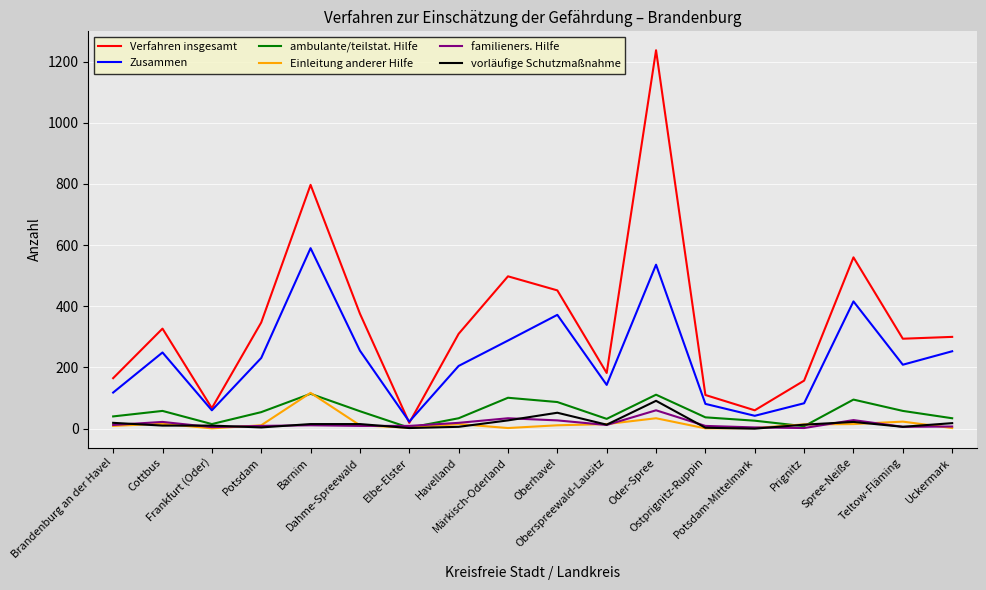

Where is the first local minimum for ambulante/teilstat. Hilfe?

Frankfurt (Oder)